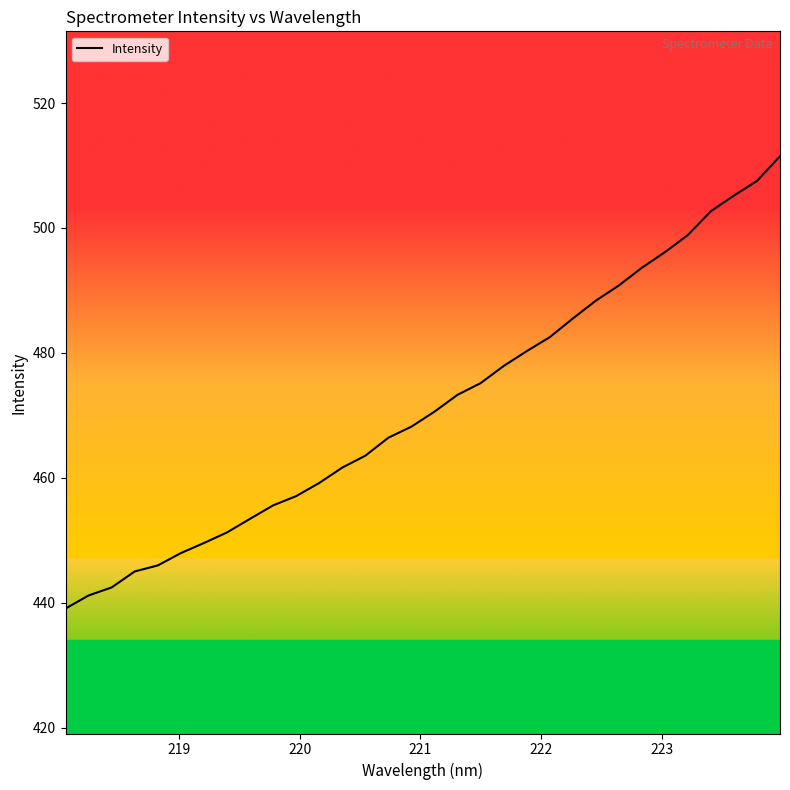

What is the minimum value shown in the chart?

439.1